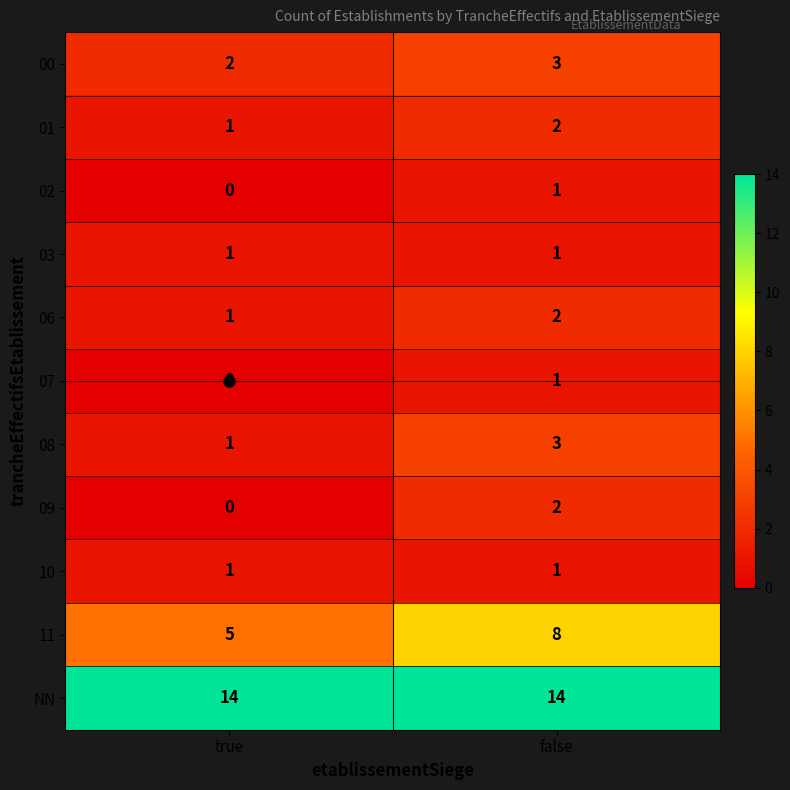

How many distinct data groups are displayed?

11